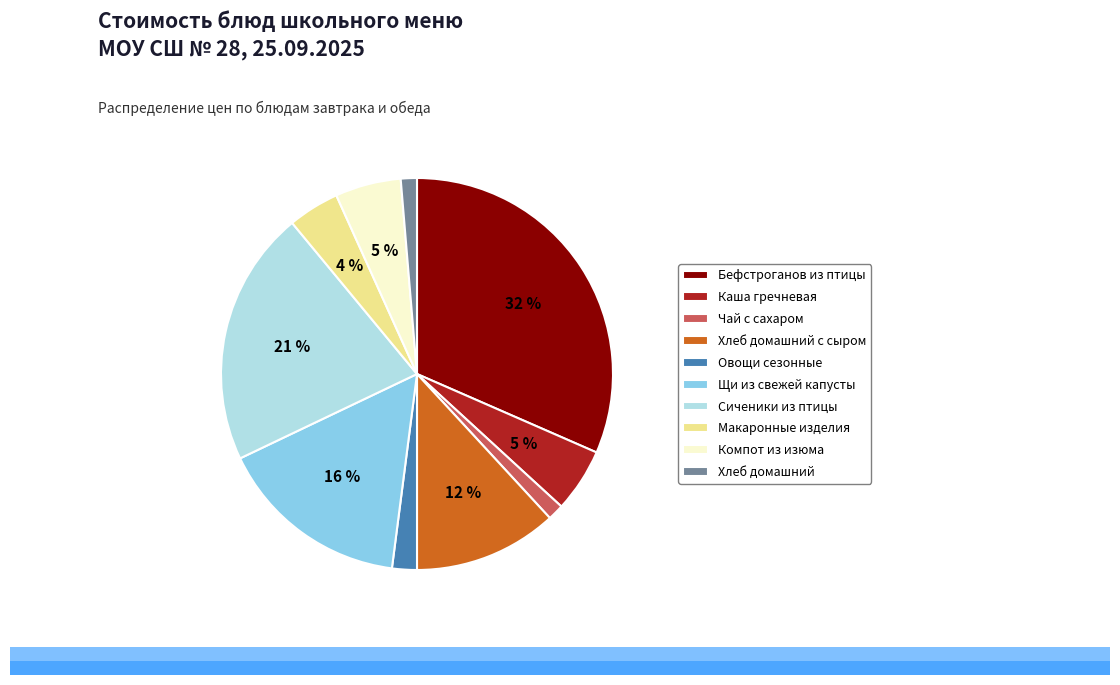

Is the sum of Хлеб домашний and Щи из свежей капусты greater than half?

No